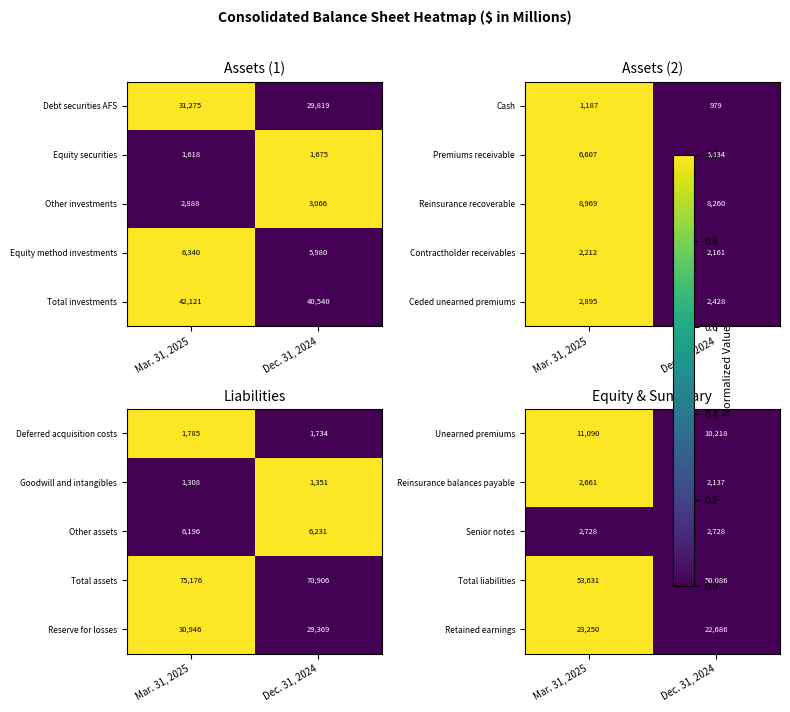

Which category has the highest value in the Debt securities AFS series?

Mar. 31, 2025